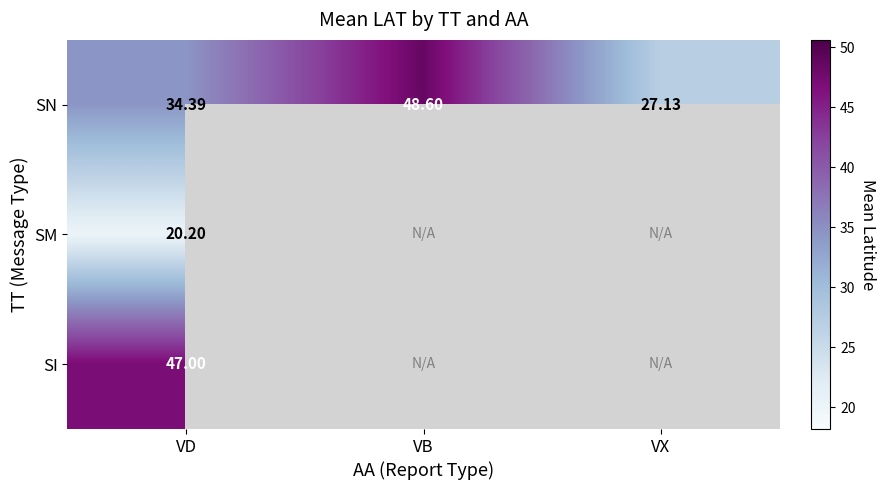

At which category is the sum across all series the highest?

VD